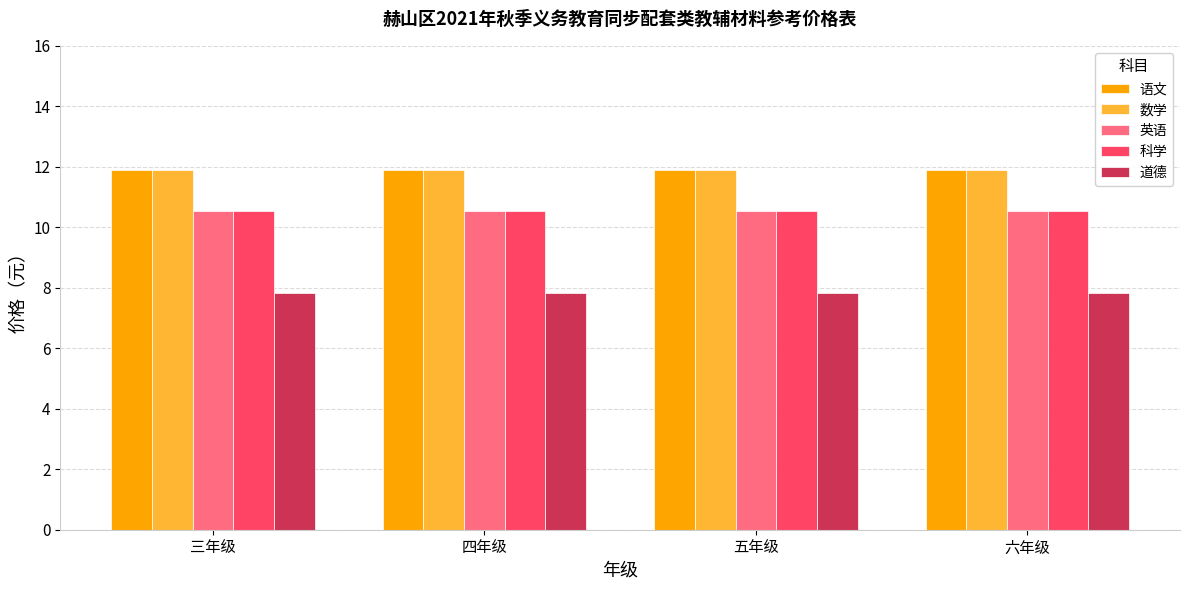

What value does the 科学 series have at 三年级?

10.5